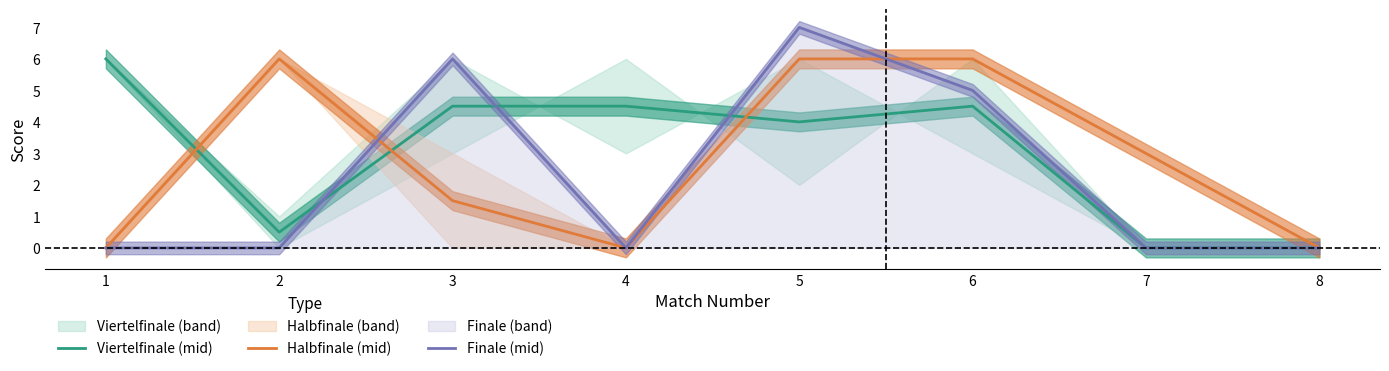

Rank the series by their maximum value, from highest to lowest.

Finale (mid), Viertelfinale (mid), Halbfinale (mid)